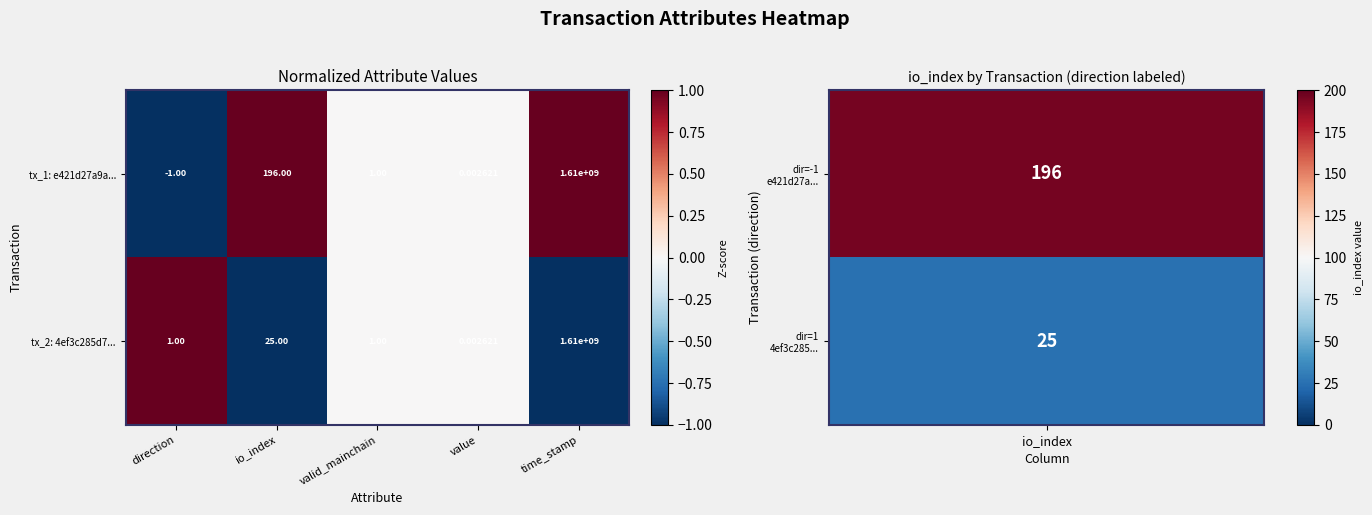

List the labels in order of tx_1: e421d27a9a... value, smallest first.

direction, value, valid_mainchain, io_index, time_stamp